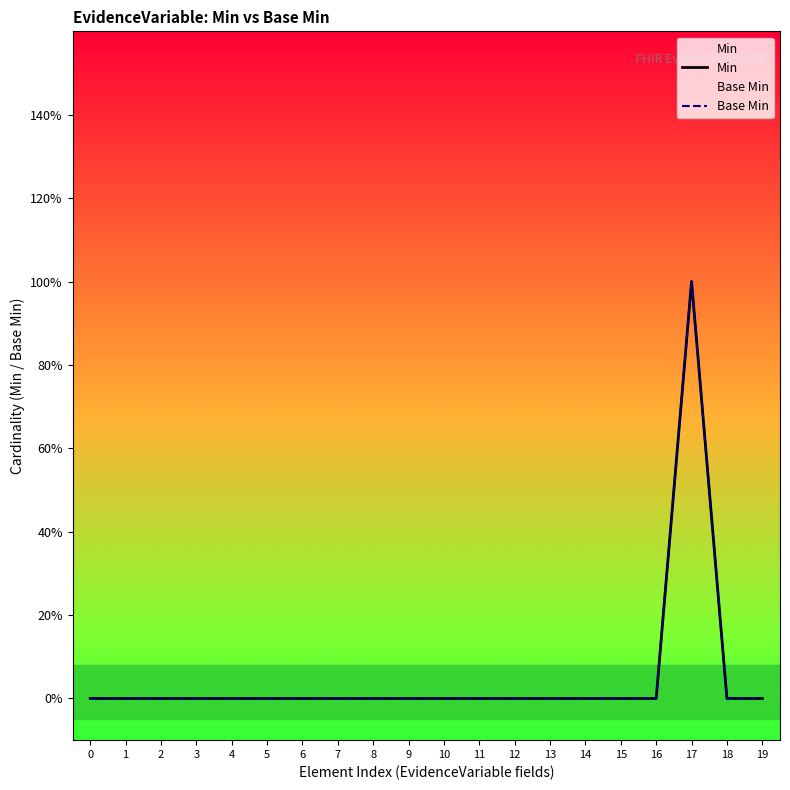

Which series changed the most between 3 and 16?

Min